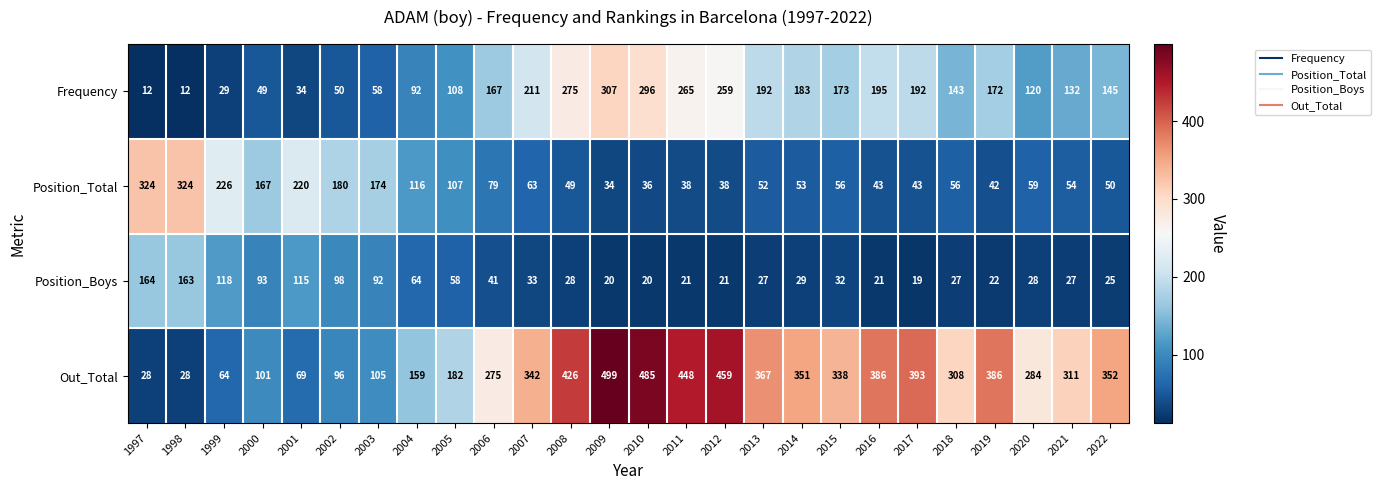

Which series has the widest spread of values?

Out_Total